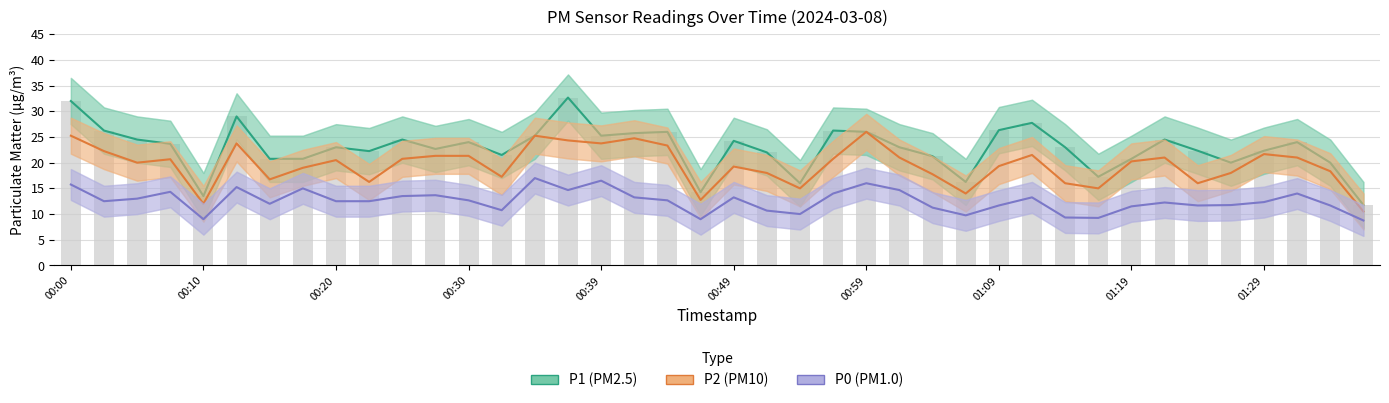

What is the difference between the second highest and second lowest values in the P1 series?

18.5